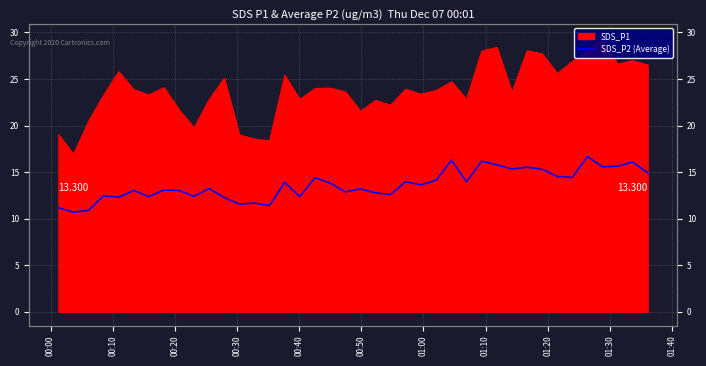

What is the smallest value displayed?

10.7